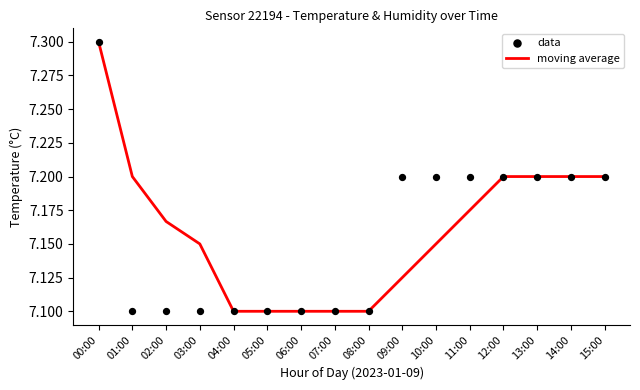

Which series reaches the minimum Y coordinate?

moving average